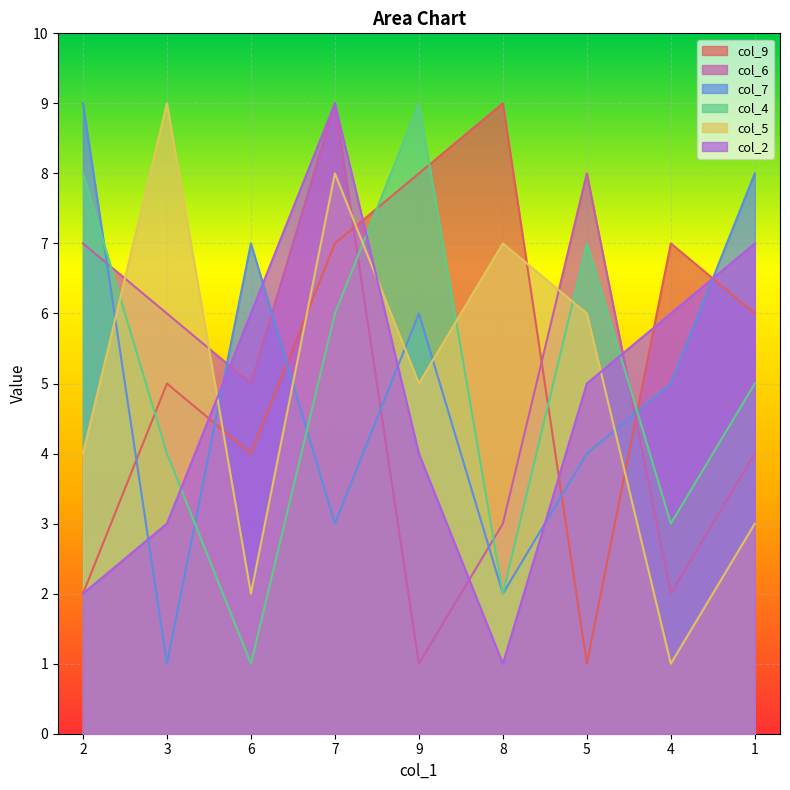

At which label does col_4 first exceed 5?

2